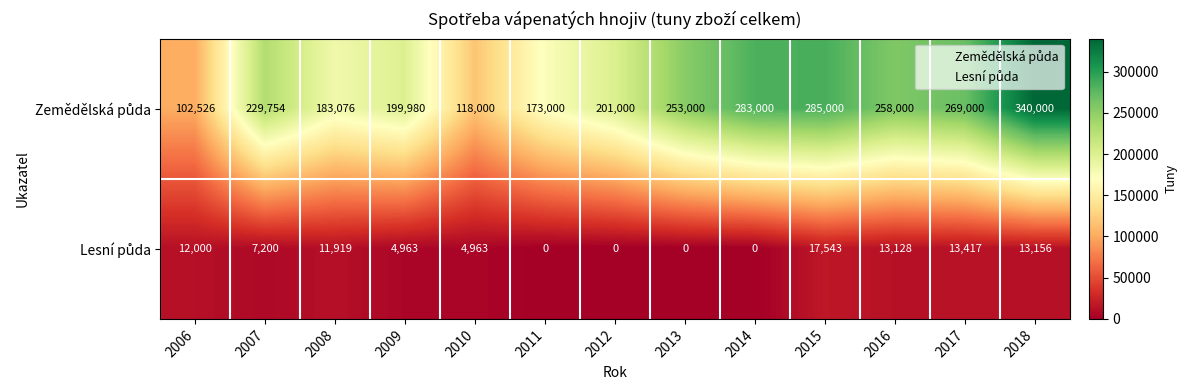

What is the spread (max minus min) of values at 2007?

222554